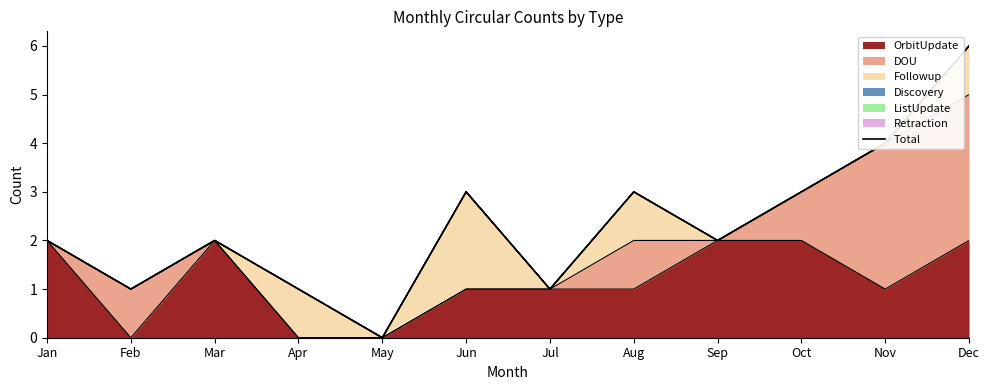

How many points are higher than both their immediate neighbors (excluding endpoints)?

3